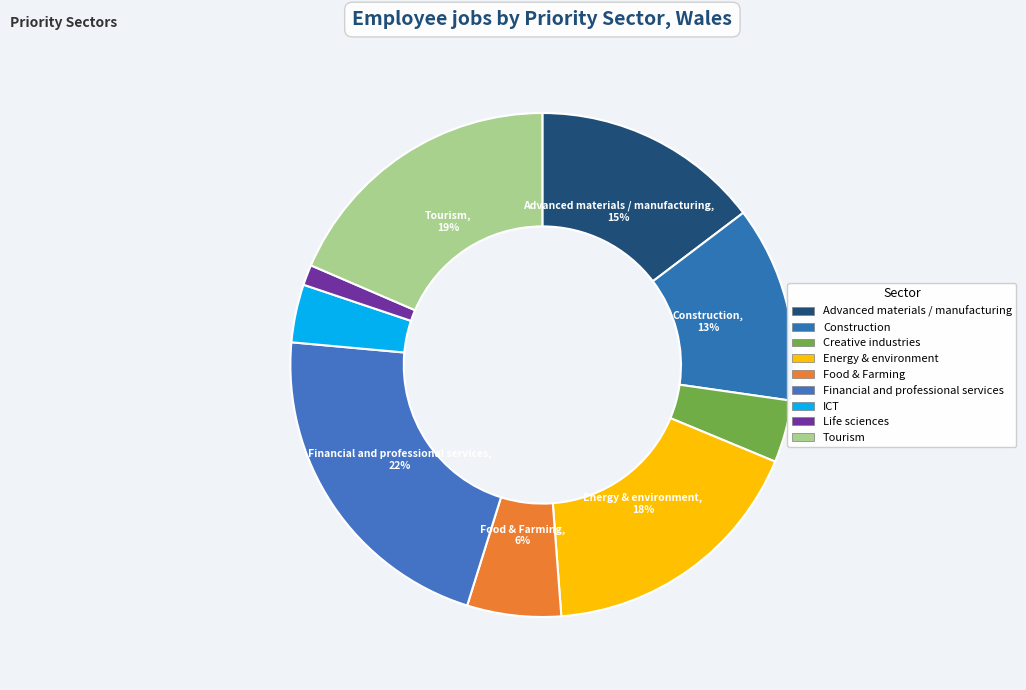

How many segments does this pie chart have?

9